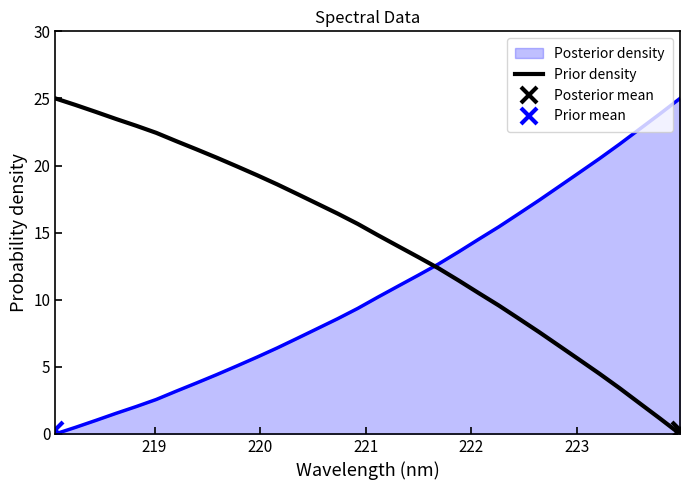

Does the chart have visible grid lines?

No